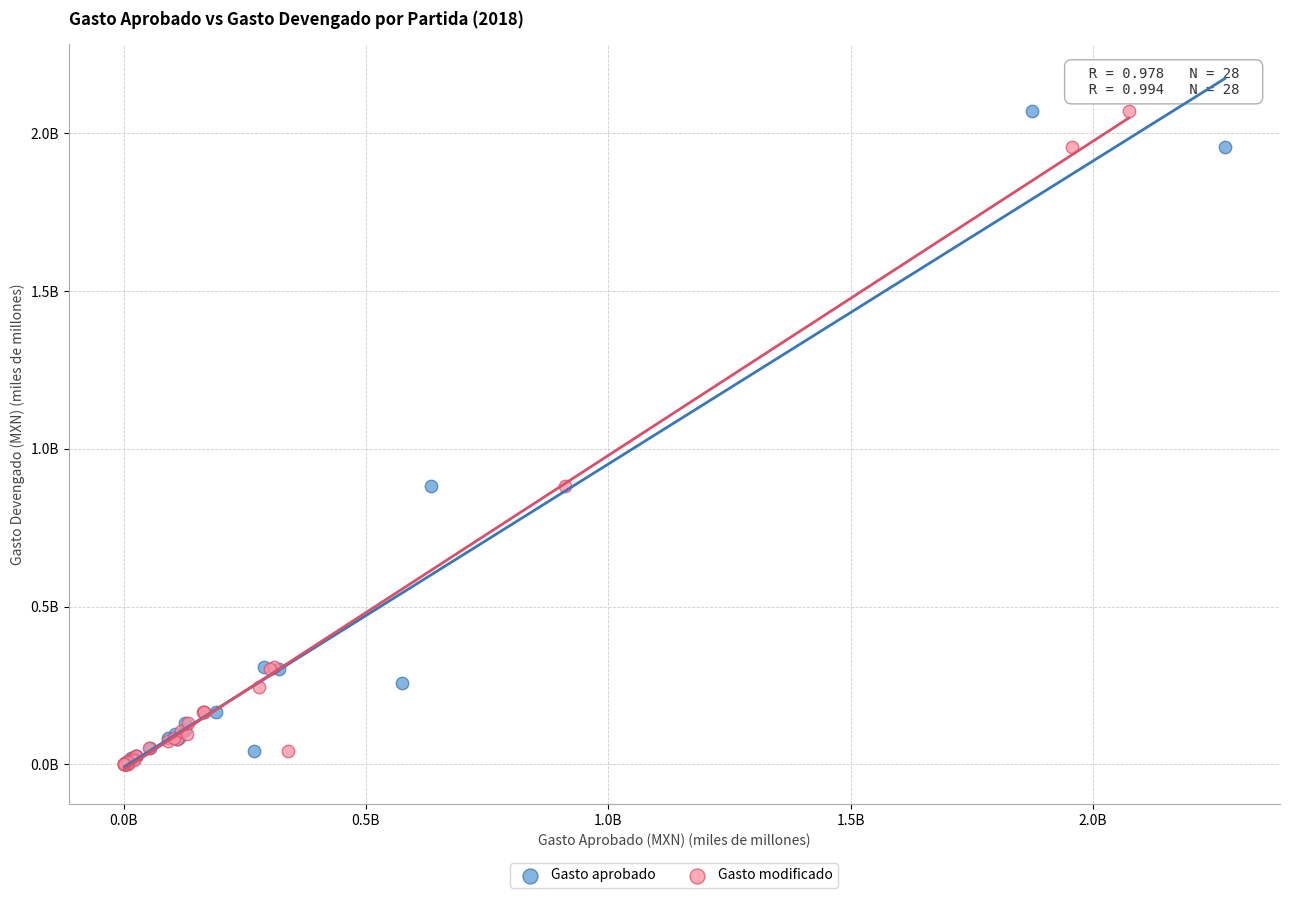

Which series has the largest Y range (max minus min)?

Gasto aprobado